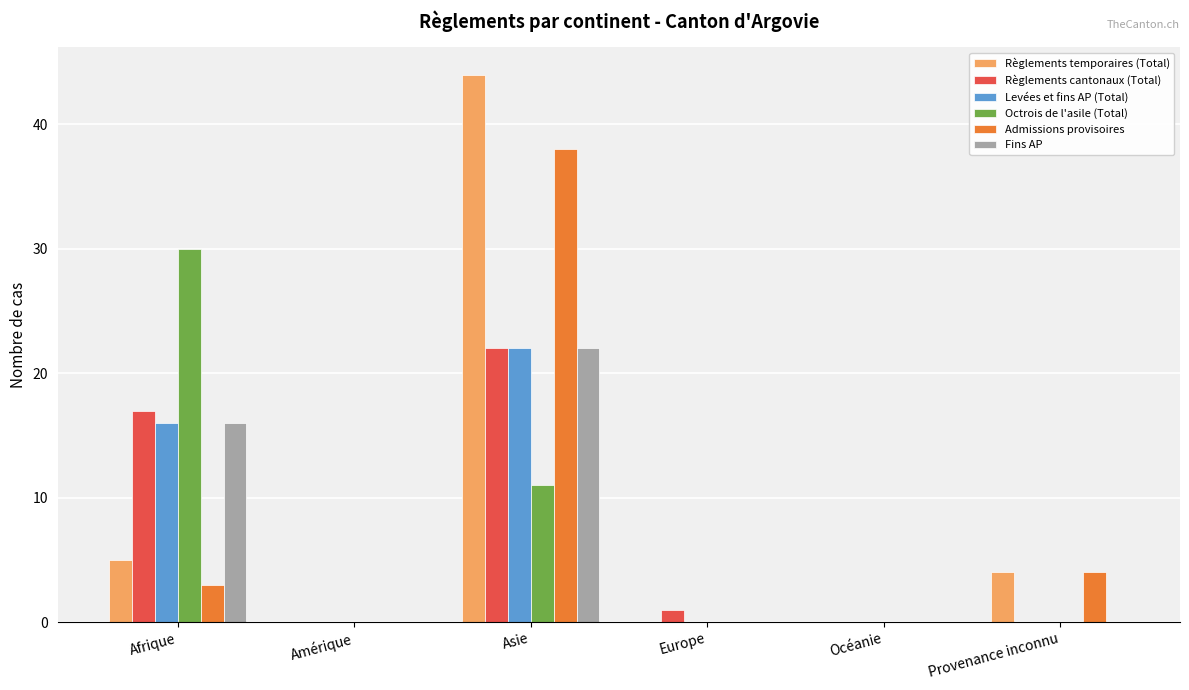

Which series has the largest total across all categories?

Règlements temporaires (Total)